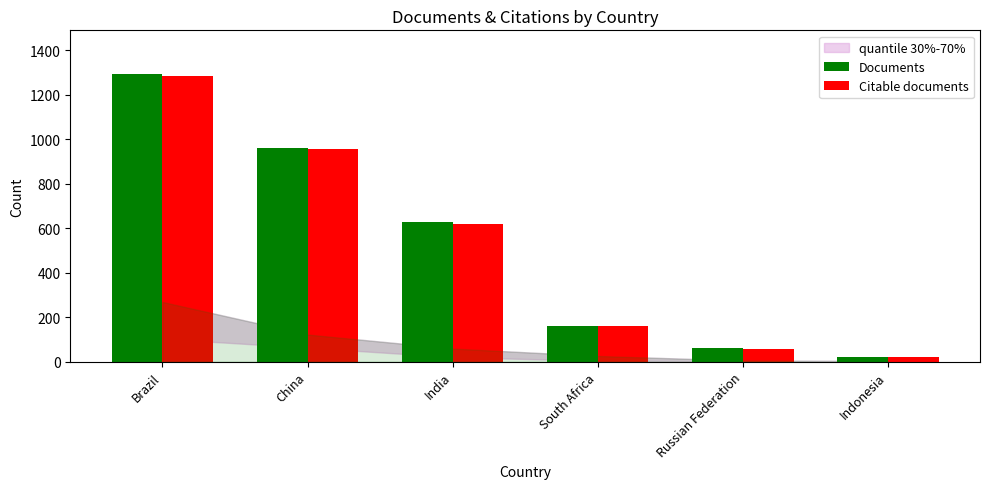

What is the label of the 5th bar from the left?

Russian Federation